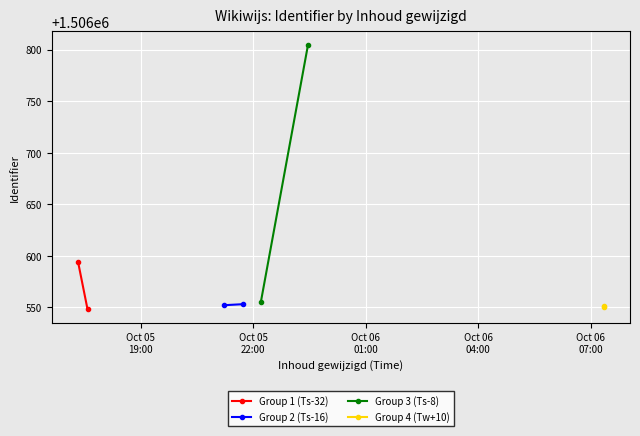

How many values in the Group 4 (Tw+10) series are below 1506551?

1